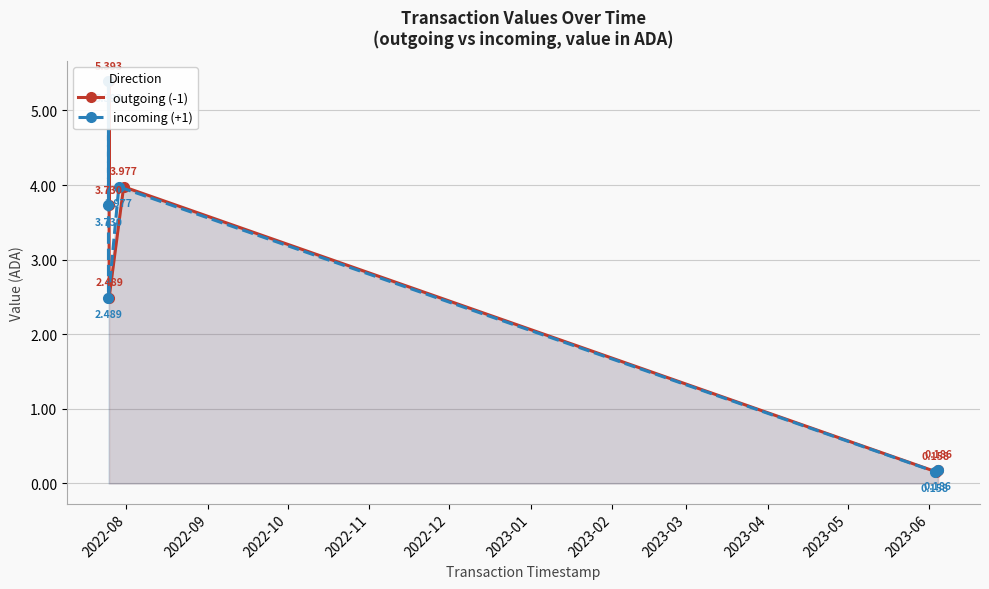

What are all the series names shown in the legend?

outgoing (-1), incoming (+1)